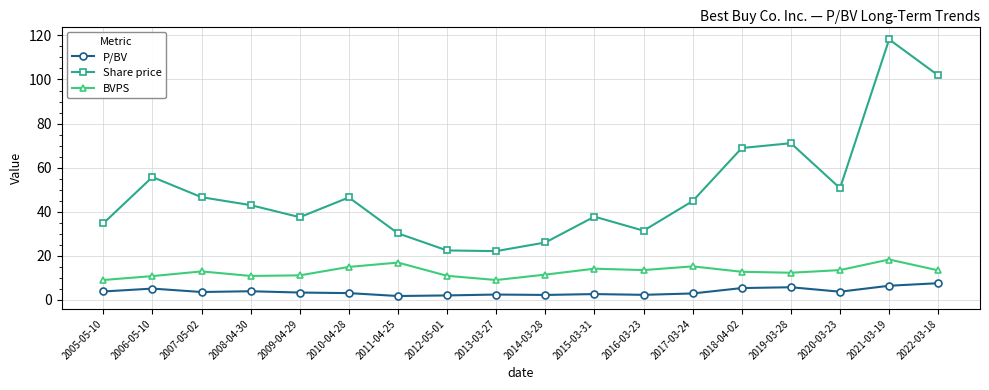

What value does the P/BV series have at 2011-04-25?

1.8